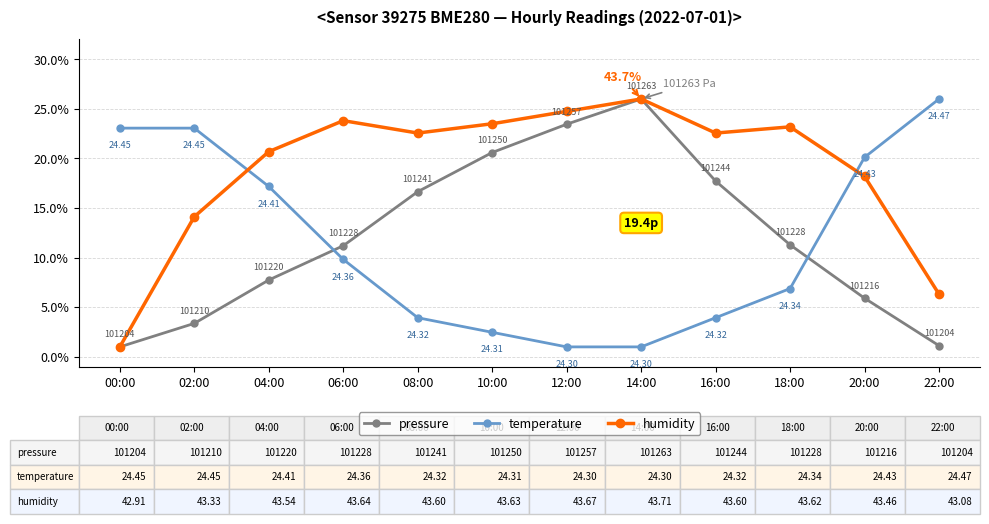

What is the difference between the temperature values at 18:00 and 00:00?

0.2